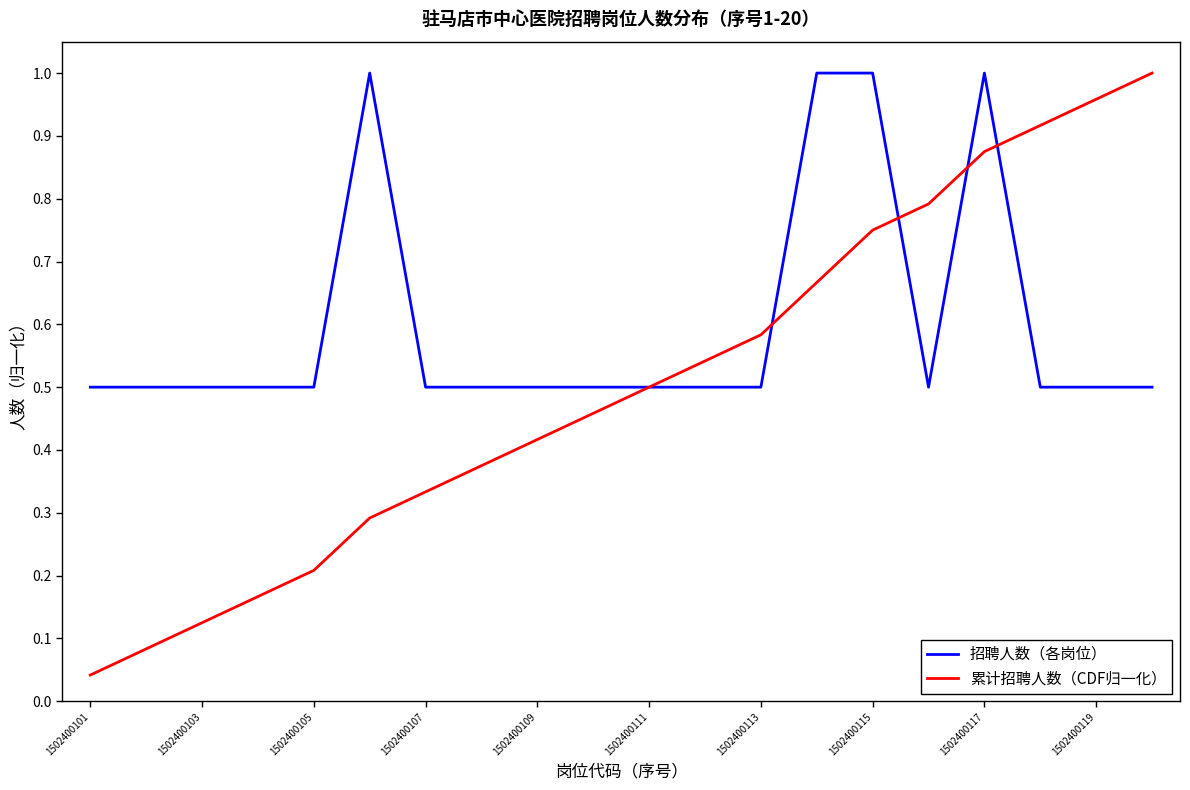

Which series has the largest range (max minus min)?

累计招聘人数（CDF归一化）